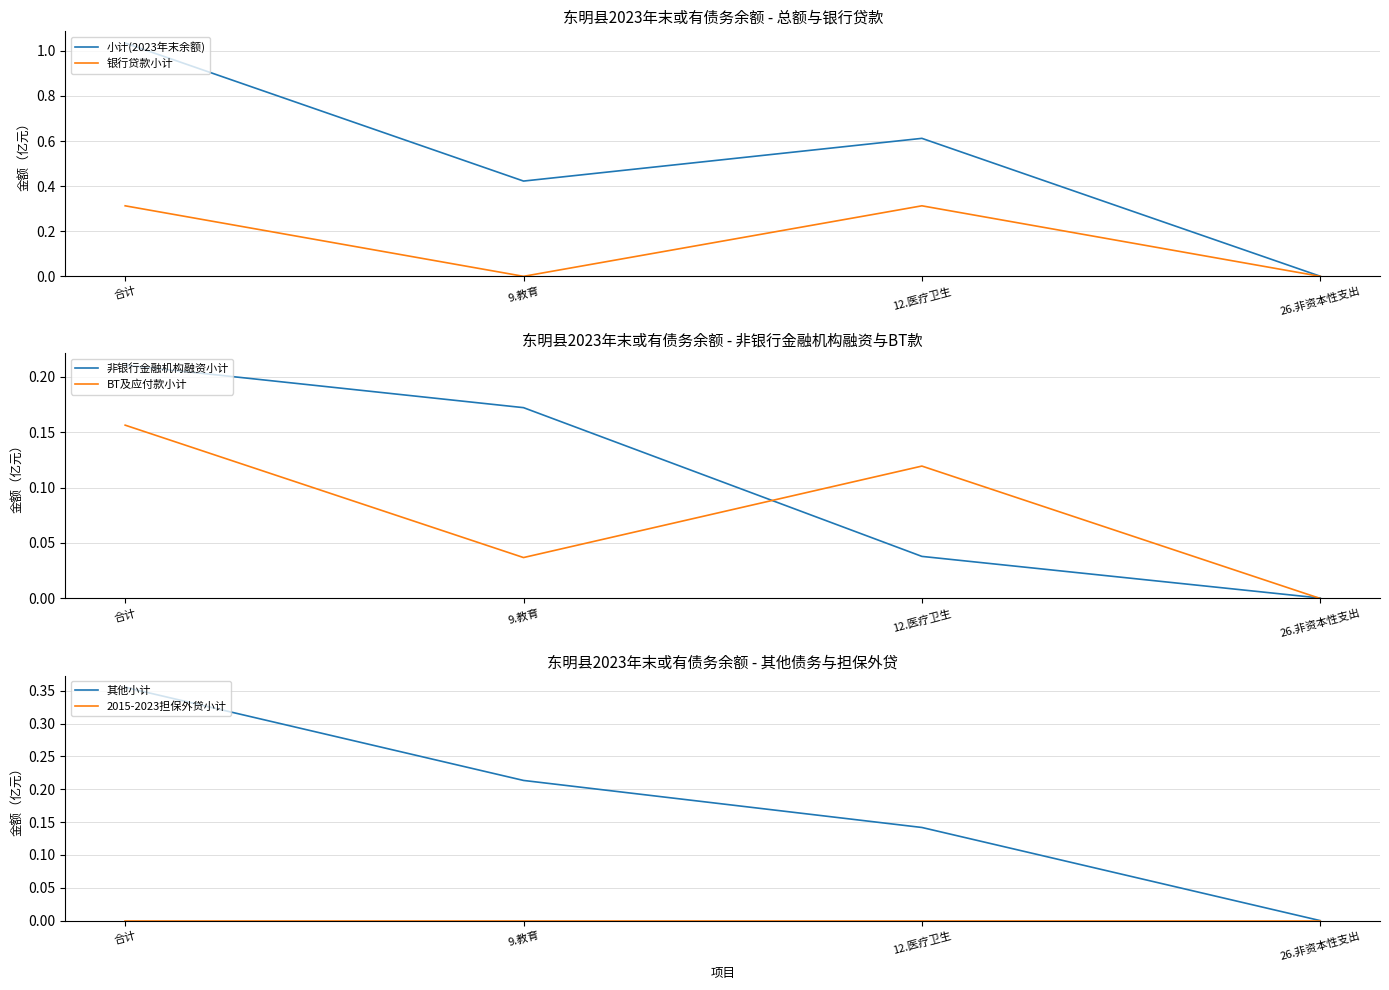

Where is the first local minimum for BT及应付款小计?

9.教育